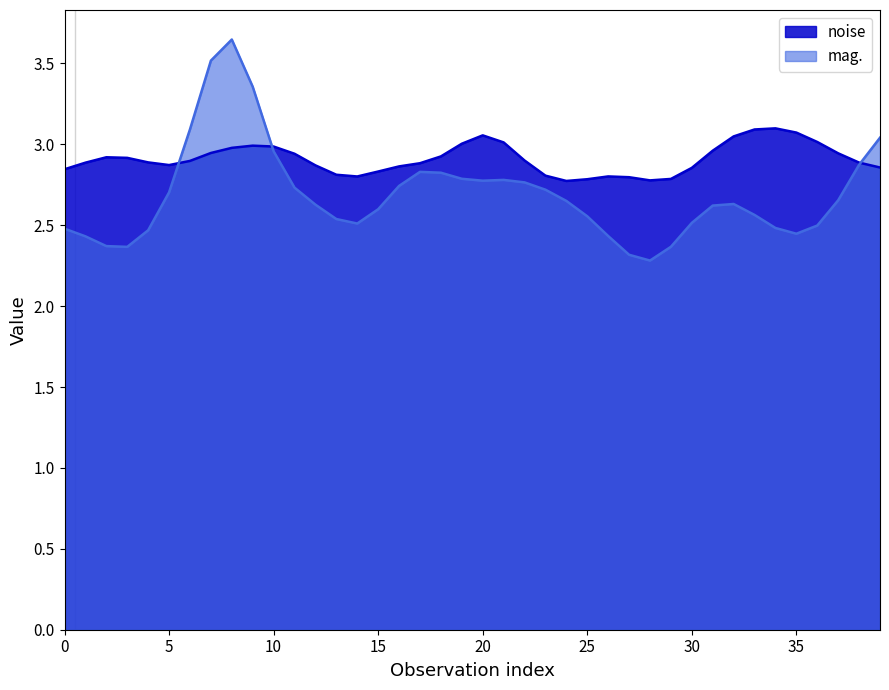

What is the smallest value displayed?

2.3